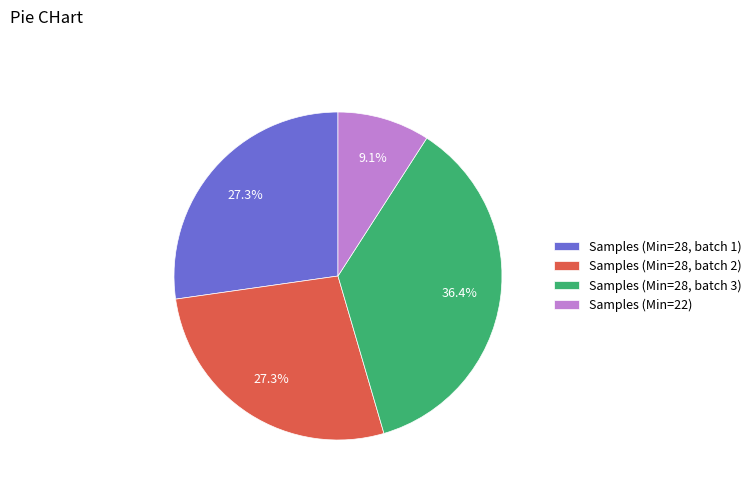

Combined, do Samples (Min=22) and Samples (Min=28, batch 2) account for over 50%?

No